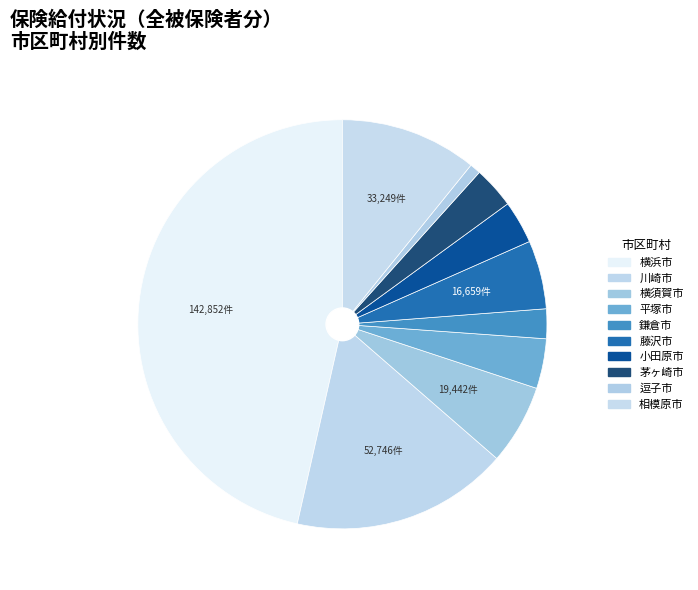

Is it true that 逗子市 is 1% of the pie?

True